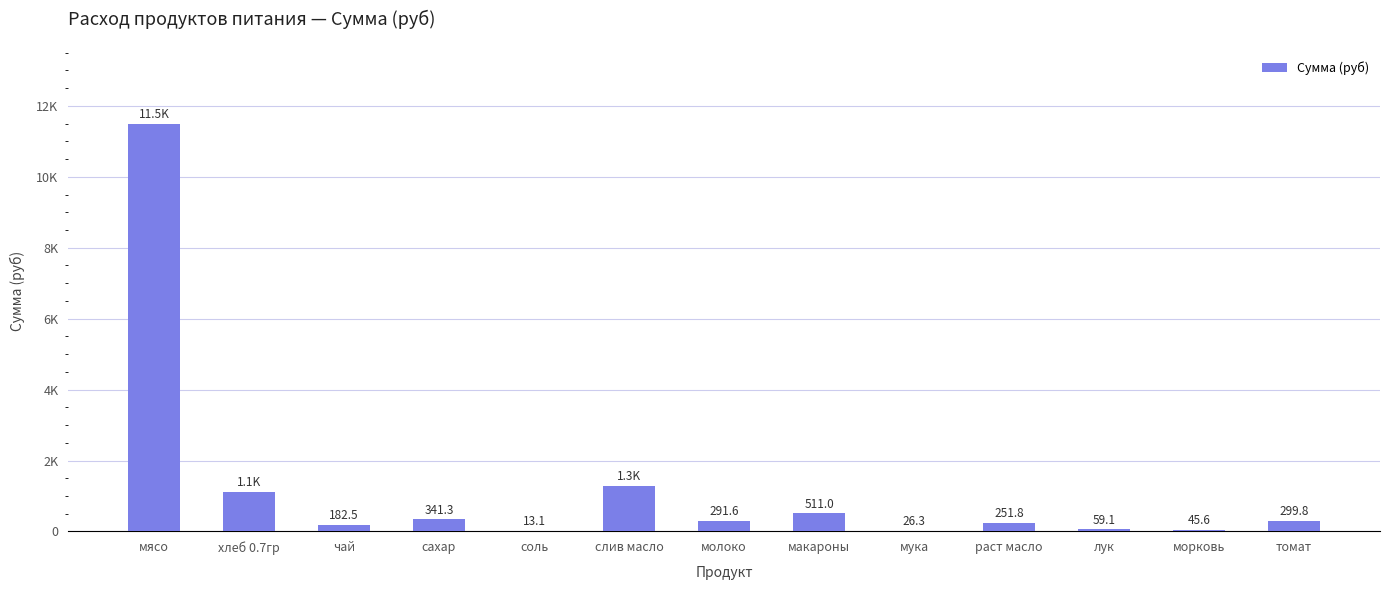

Between раст масло and томат, which is larger?

томат